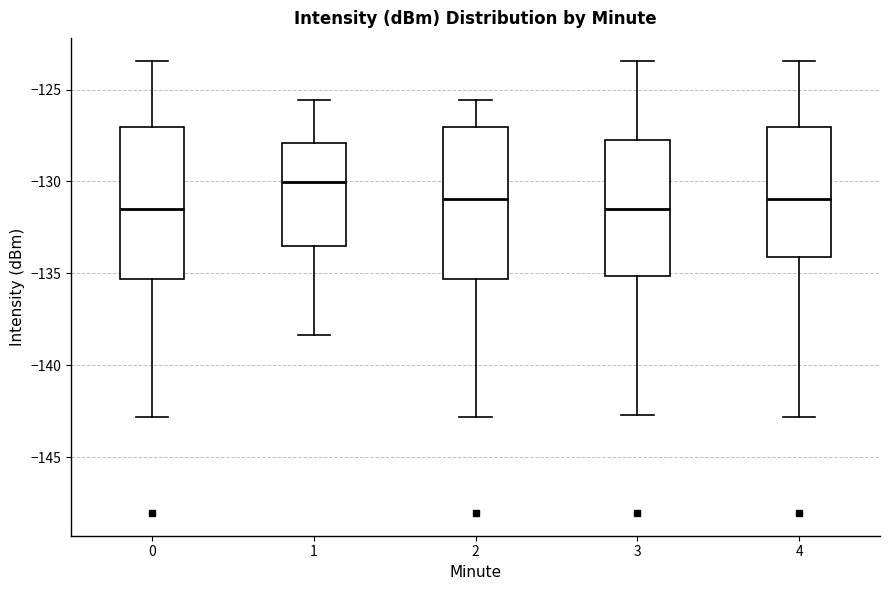

Where does the upper whisker of the box at x = 3 end on the y-axis? The values are not printed on the chart, so give them approximately, as read against the axis.

-123.5